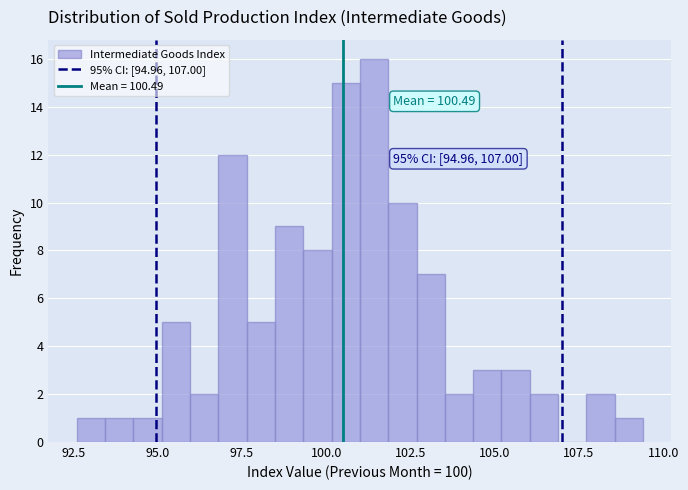

Around what value on the x-axis is the tallest bar? Give the approximate position of its centre, as read against the axis.

101.5